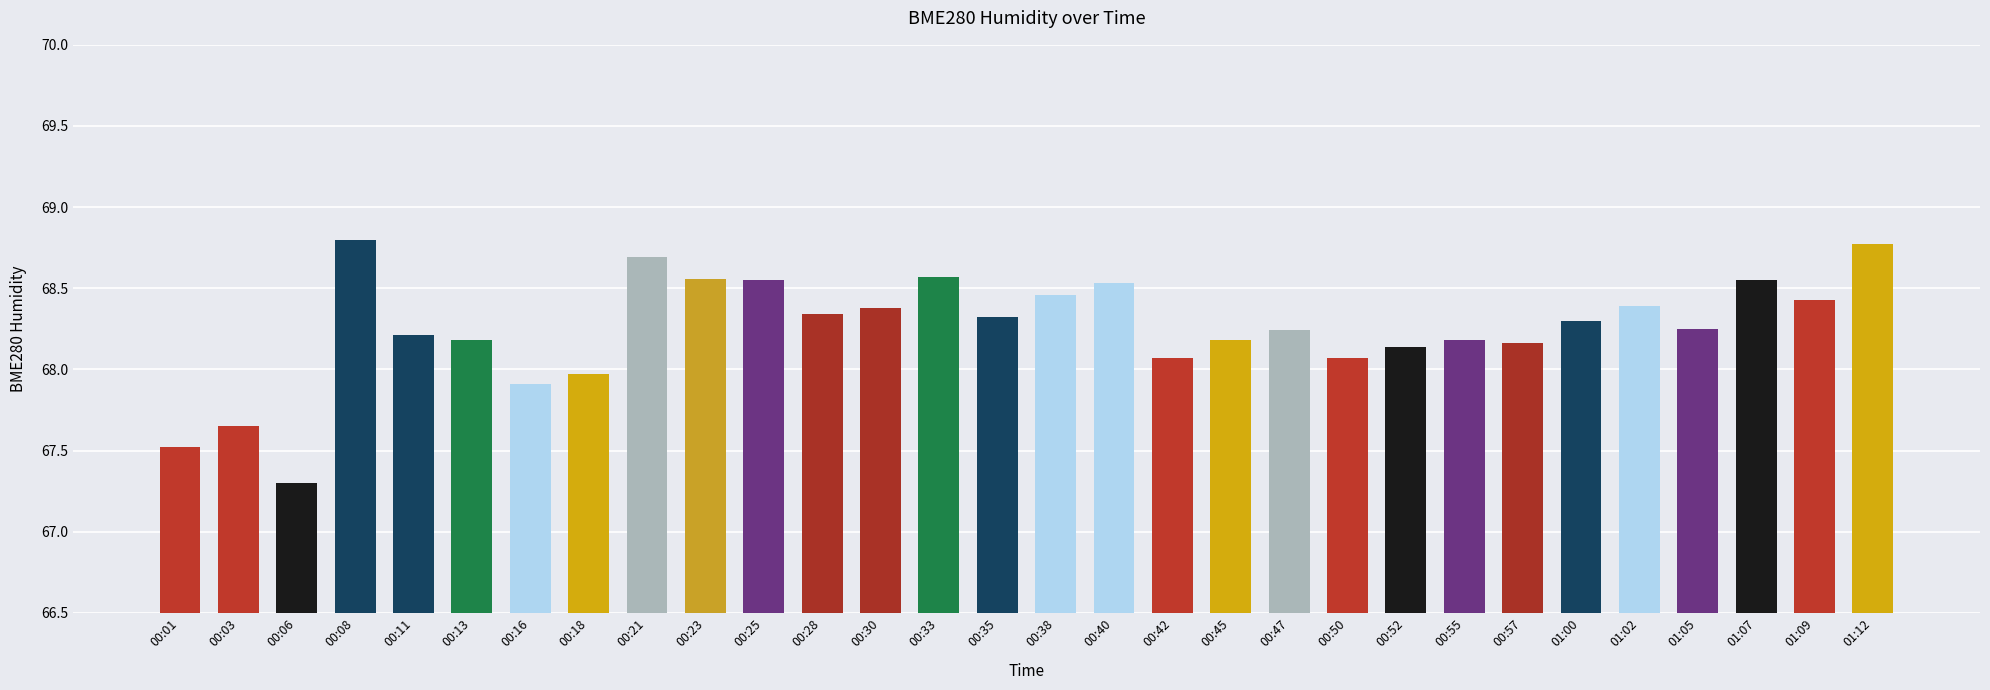

At which label does the data first exceed 68?

00:08